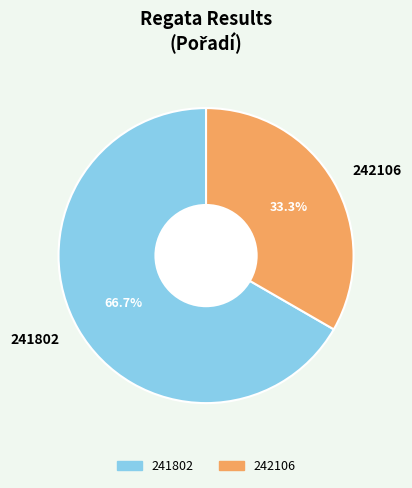

The 242106 slice represents 22% of the pie. True or false?

False